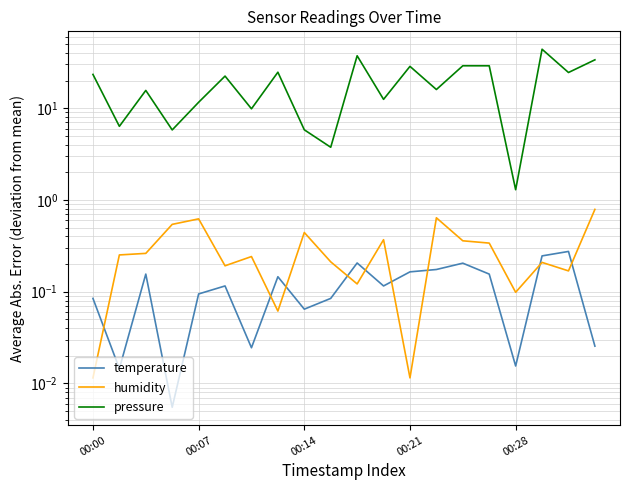

How many interior local valleys does the temperature series have?

6